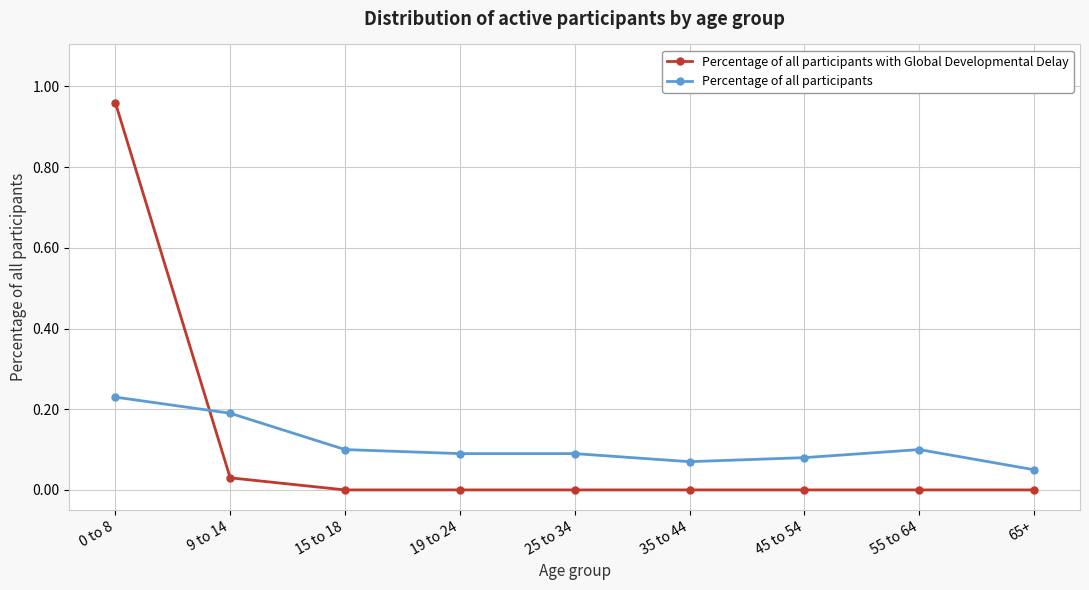

Rank the series at 0 to 8 from highest to lowest value.

Percentage of all participants with Global Developmental Delay, Percentage of all participants